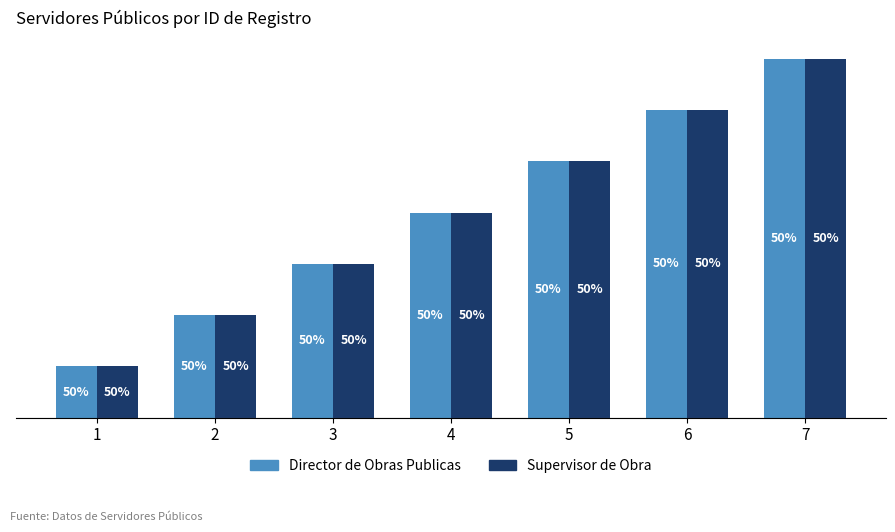

What is the difference between the Supervisor de Obra values at 4 and 3?

1